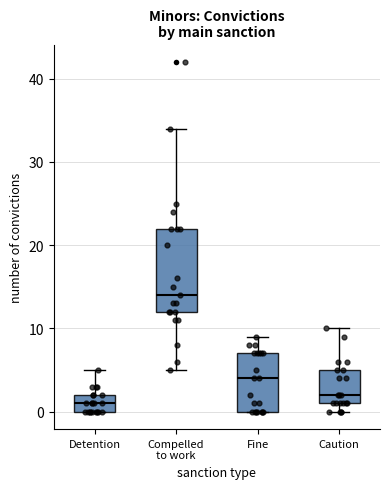

Reading left to right, transcribe this box plot: for each box, give where its median line is, the range the box spans, and where its two whiskers end, as read against the y-axis. The values are not printed on the chart, so give them approximately, as read against the axis.

Detention: median 1, box 0 to 2, whiskers 0 to 5
Compelled to work: median 14, box 12 to 22, whiskers 5 to 34
Fine: median 4, box 0 to 7, whiskers 0 to 9
Caution: median 2, box 1 to 5, whiskers 0 to 10